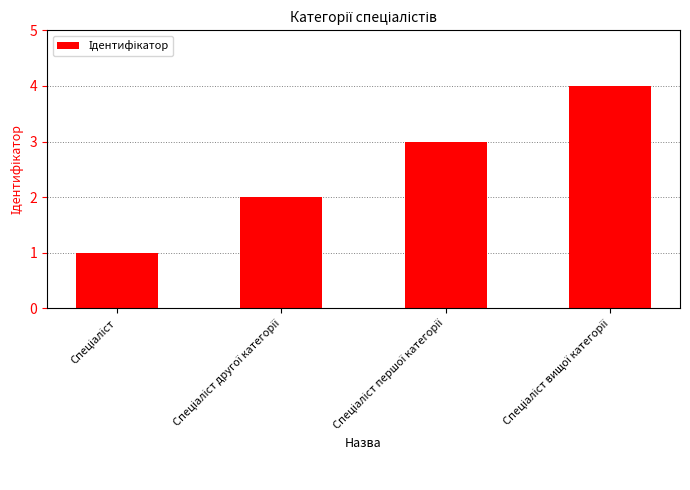

How many data points does each series have?

4